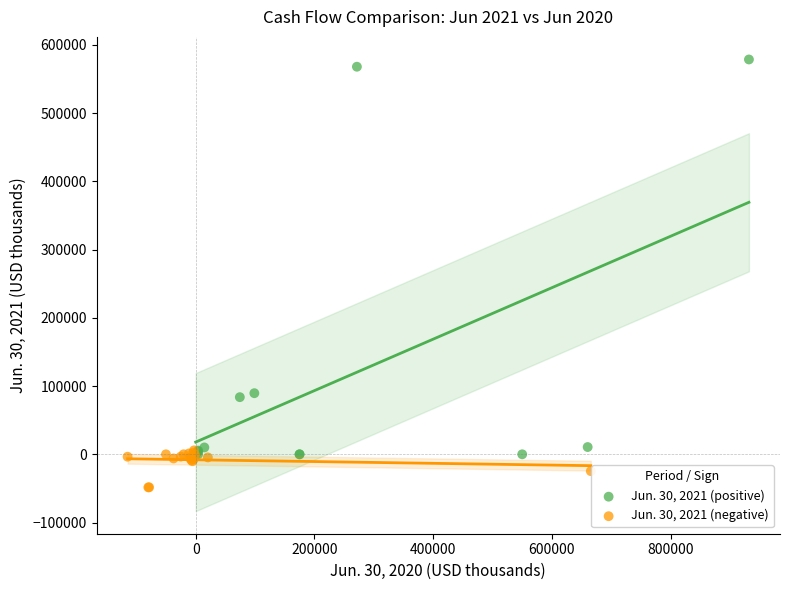

Which series reaches the minimum Y coordinate?

Jun. 30, 2021 (negative)